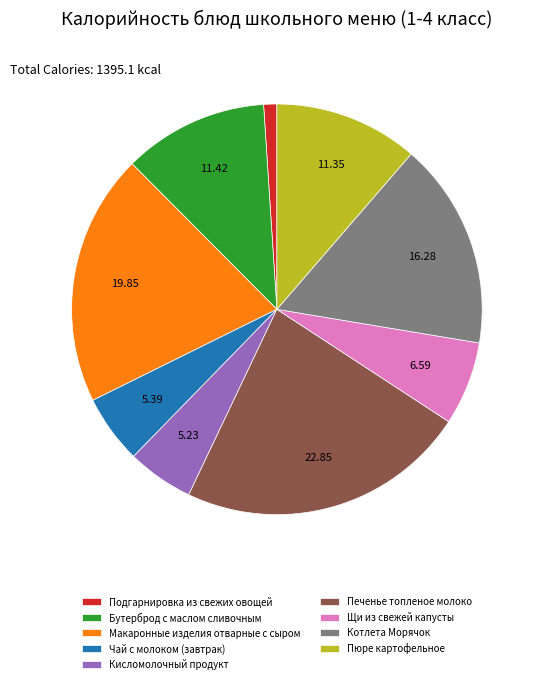

Is Щи из свежей капусты the majority of the pie?

No